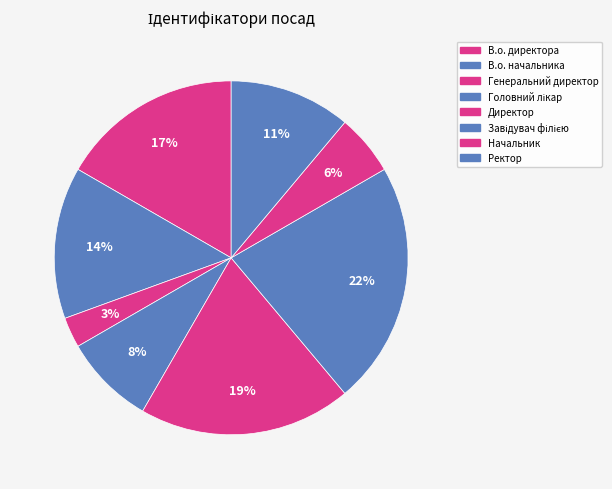

Between Ректор and Генеральний директор, which is larger?

Ректор